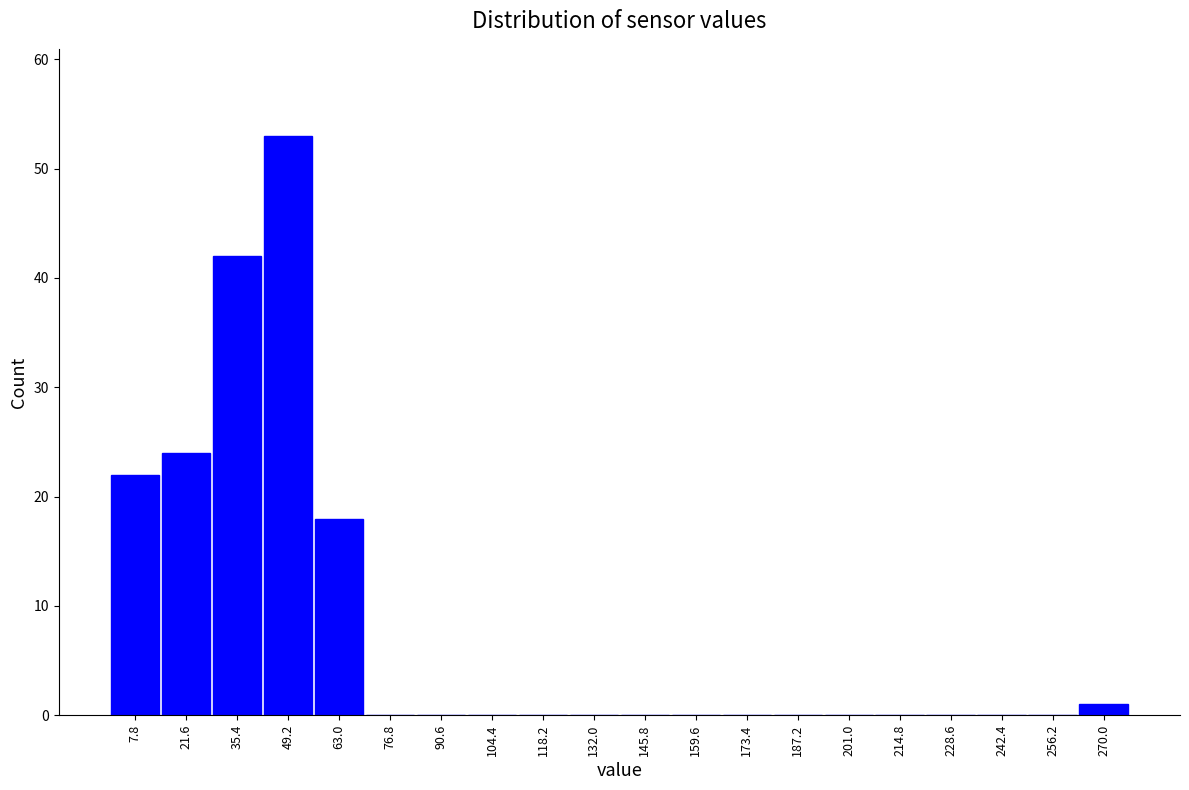

Reading left to right, list every bar in this chart as the range it spans on the x-axis followed by its height. Neither the bar edges nor the heights are printed on the chart, so give them approximately, as read against the axes.

0 to 14: 22
14 to 28: 24
28 to 42: 42
42 to 56: 53
56 to 70: 18
70 to 84: 0
84 to 98: 0
98 to 112: 0
112 to 126: 0
126 to 138: 0
138 to 152: 0
152 to 166: 0
166 to 180: 0
180 to 194: 0
194 to 208: 0
208 to 222: 0
222 to 236: 0
236 to 250: 0
250 to 264: 0
264 to 276: 1